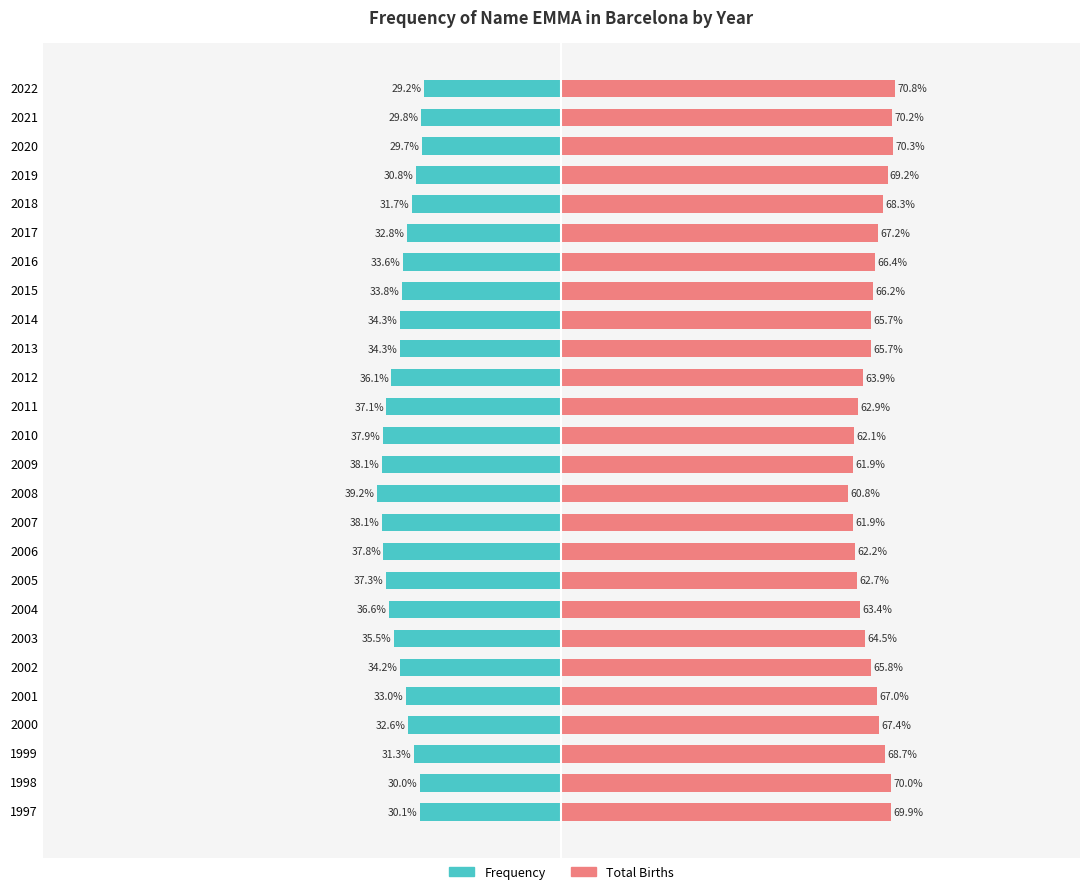

Is the value of Frequency at 2011 greater than the value of Total Births at 2009?

No